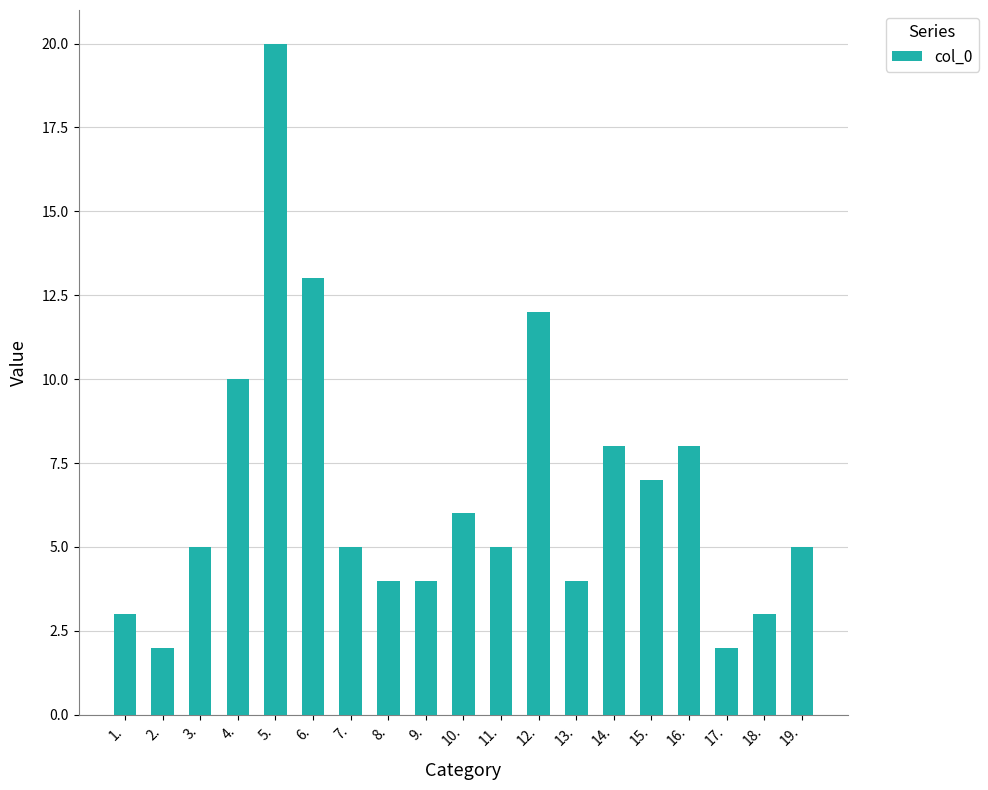

Which label corresponds to the largest value in the chart?

5.